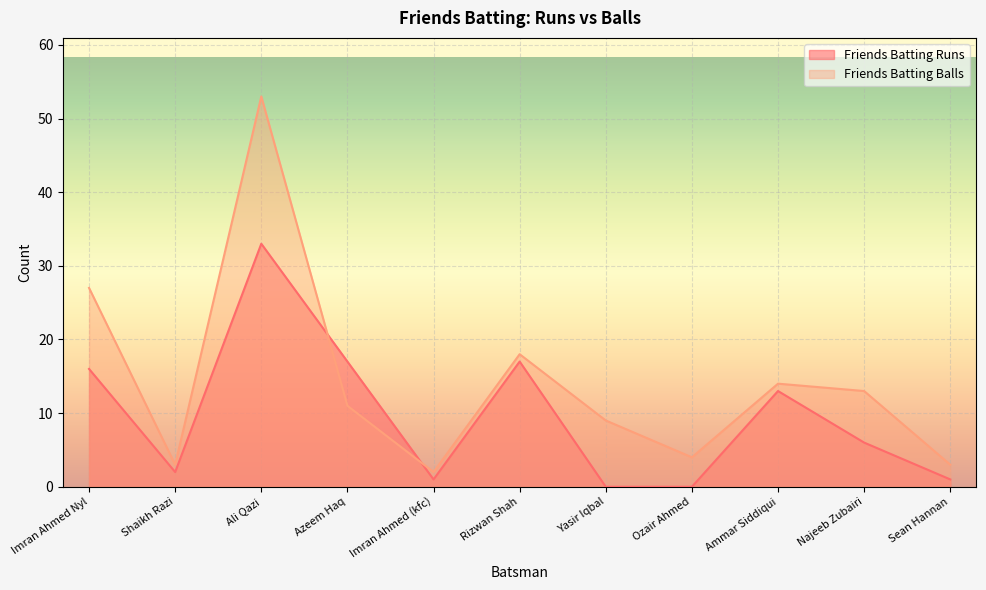

How many times do Friends Batting Balls and Friends Batting Runs cross each other?

2